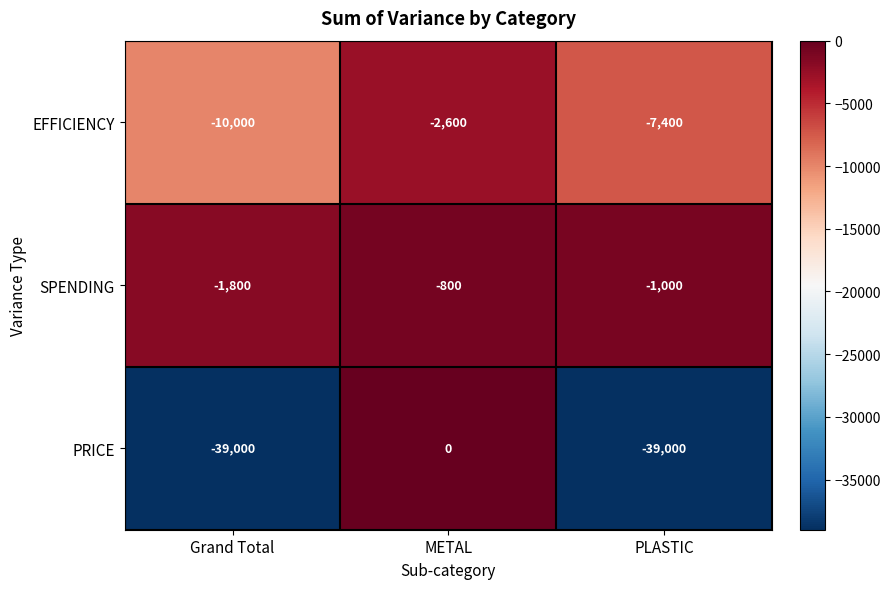

What is the highest value of the EFFICIENCY series?

-2600